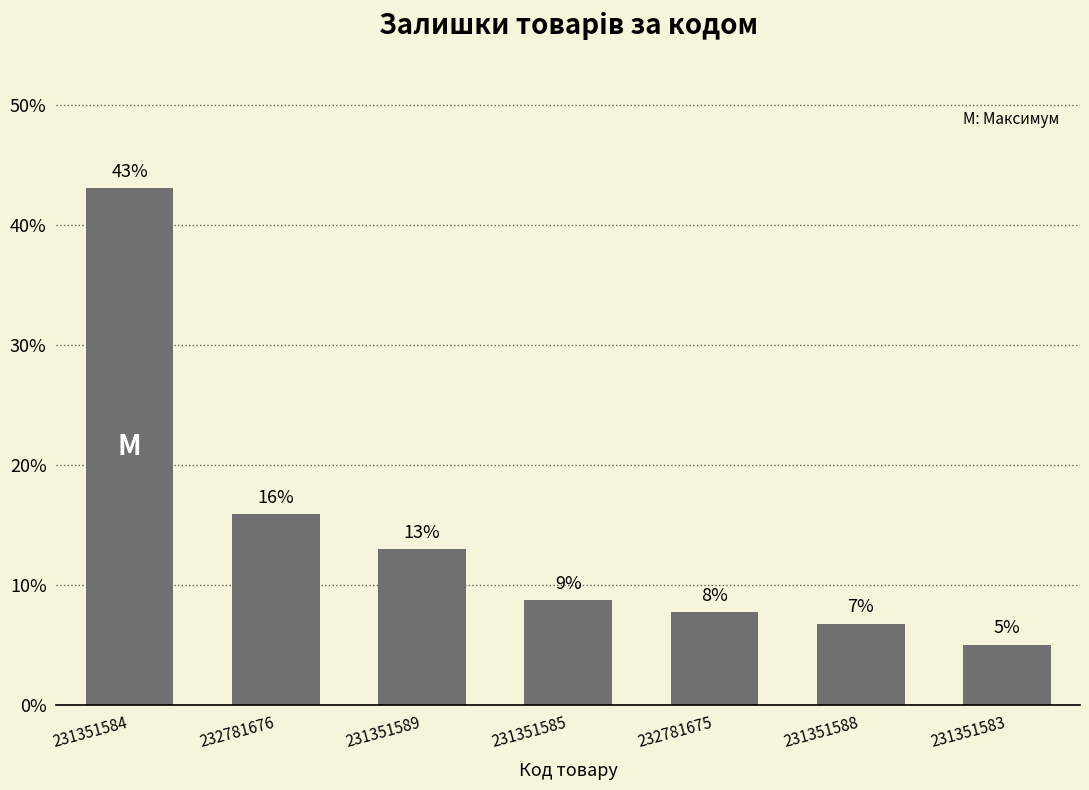

Where does the data first go above 8?

231351584